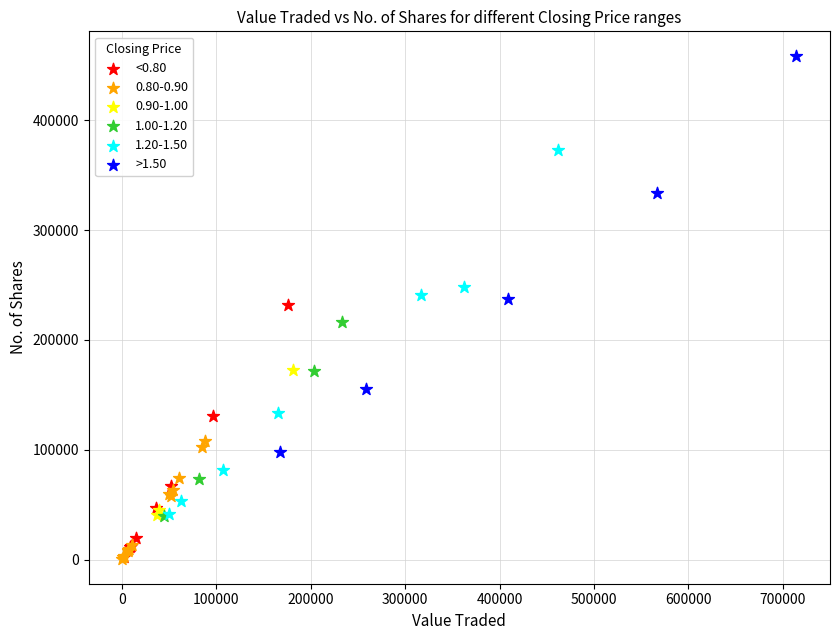

Which series has the widest spread of Y values?

>1.50